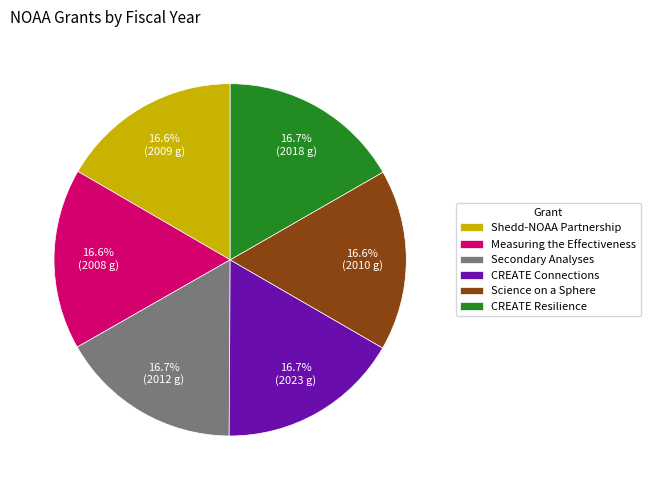

What percentage is the Shedd-NOAA Partnership slice, to the nearest percent?

17%